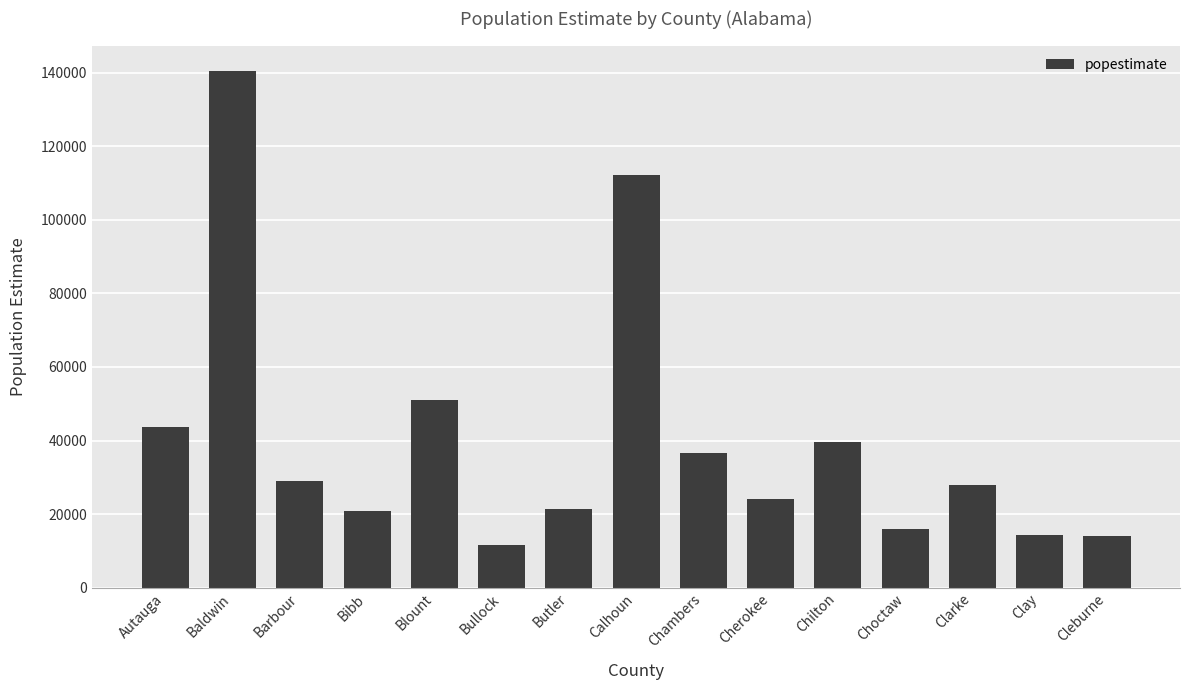

What is the minimum value shown in the chart?

11714